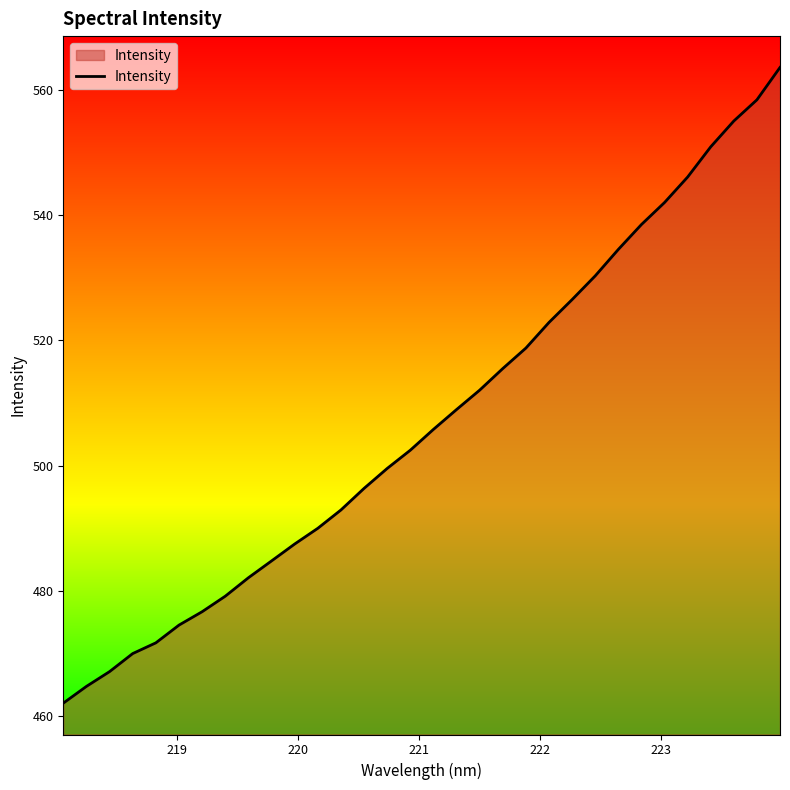

True or false: there are more than 0 points higher than both neighbors.

False